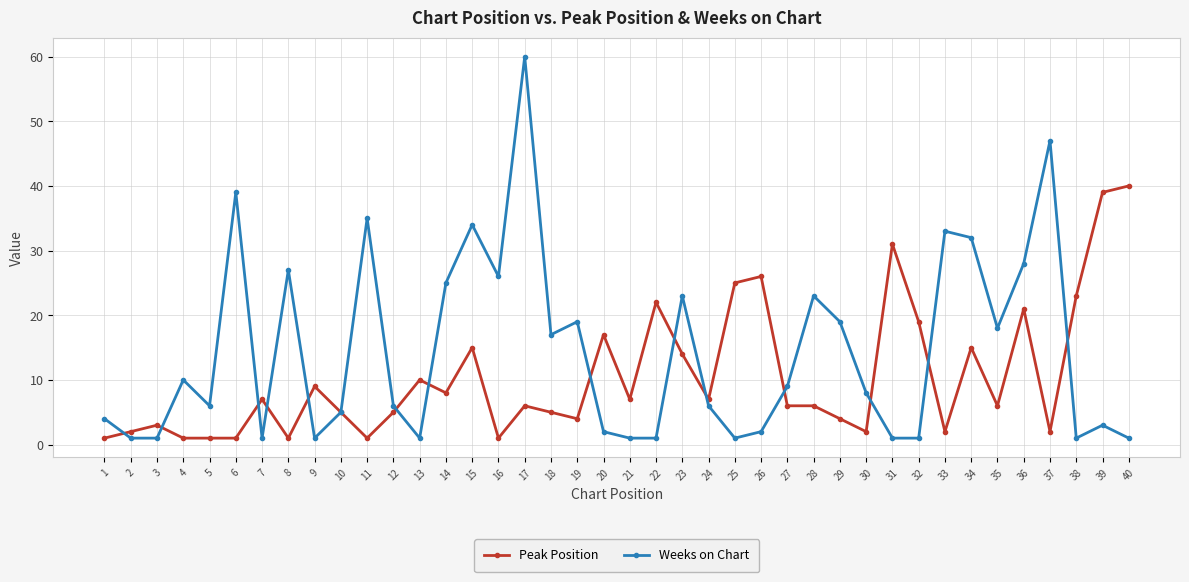

What value does the Peak Position series have at 14, to the nearest 10?

10